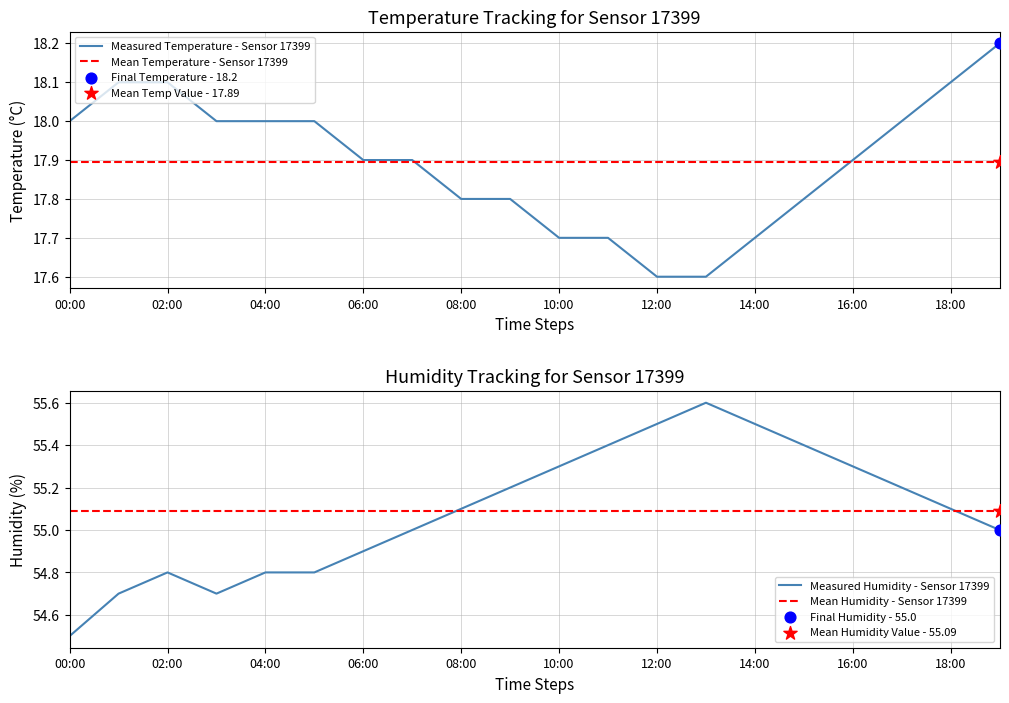

The Measured Temperature - Sensor 17399 series shows 26.5 at 18:00. True or false?

False